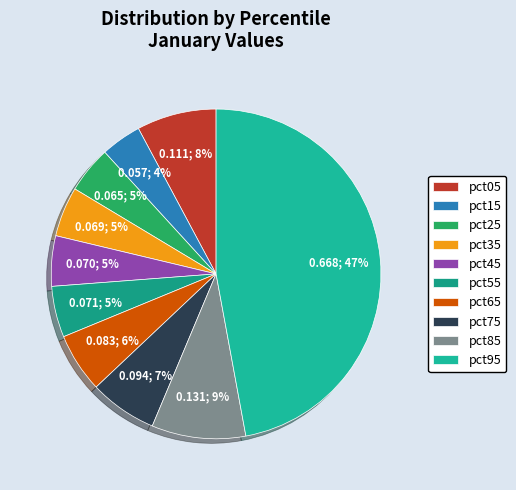

To the nearest percent, what portion does pct45 represent?

5%